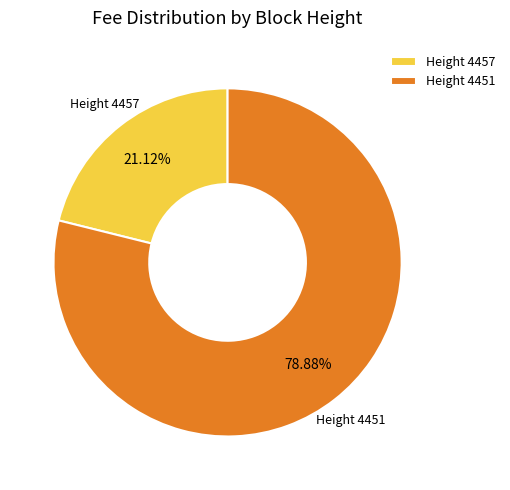

Is there any slice that represents more than half of the pie?

Yes